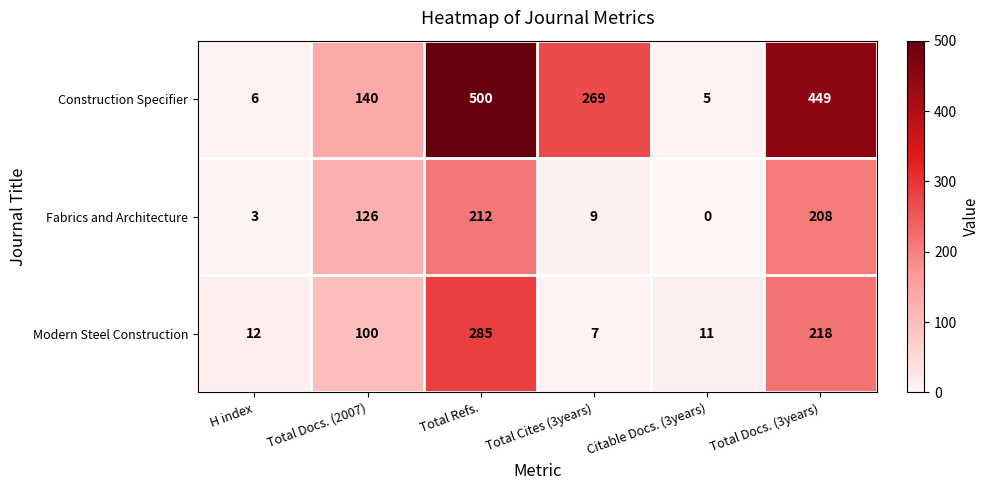

Rank the series by their maximum value, from lowest to highest.

Fabrics and Architecture, Modern Steel Construction, Construction Specifier